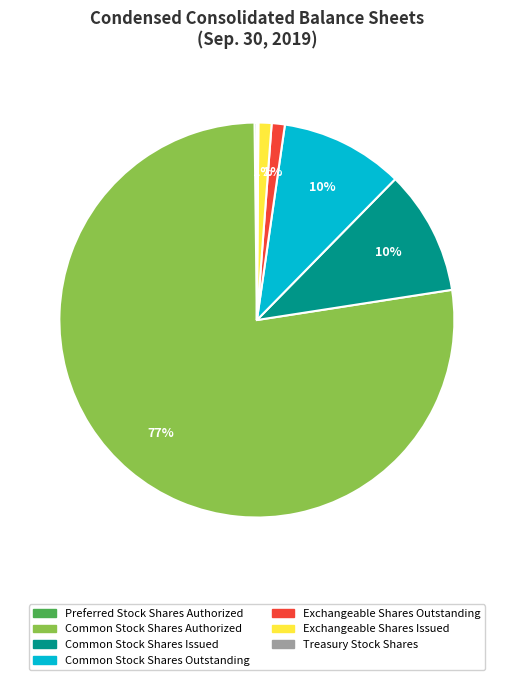

The Exchangeable Shares Outstanding slice represents 1% of the pie. True or false?

True